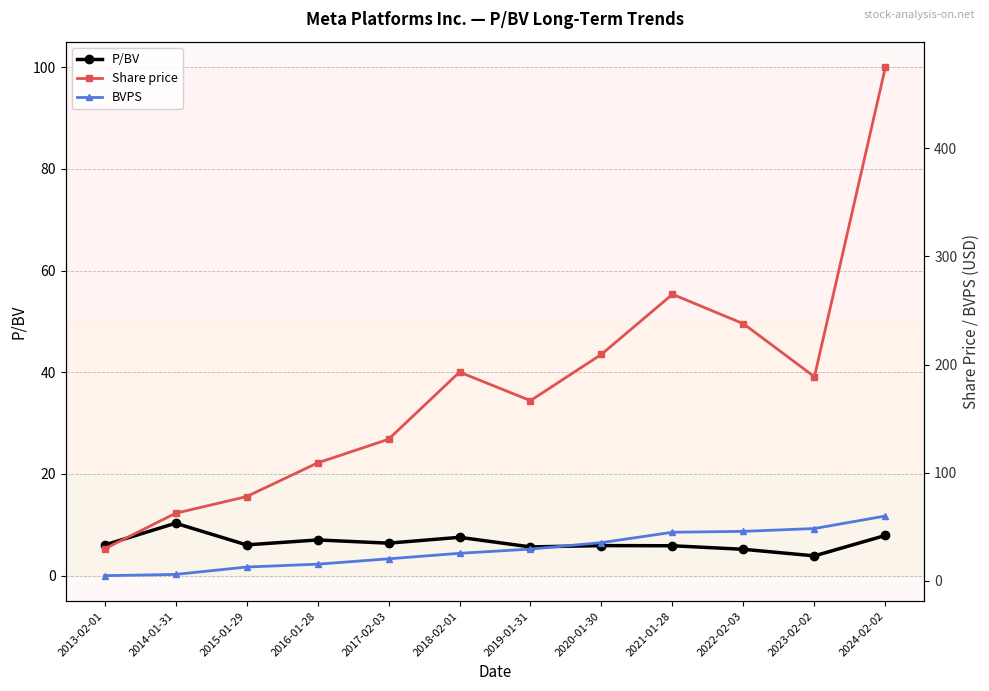

True or false: BVPS and Share price cross at least once.

False